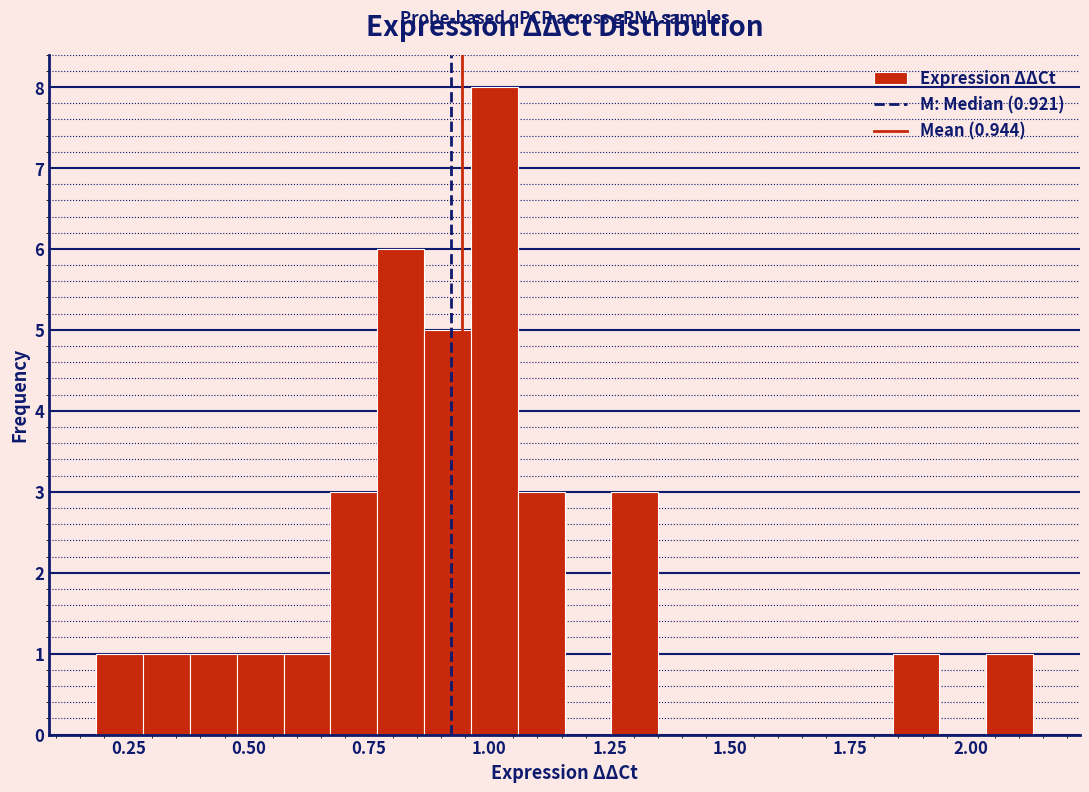

Read against the x-axis, roughly where is the centre of the tallest bar?

1.00